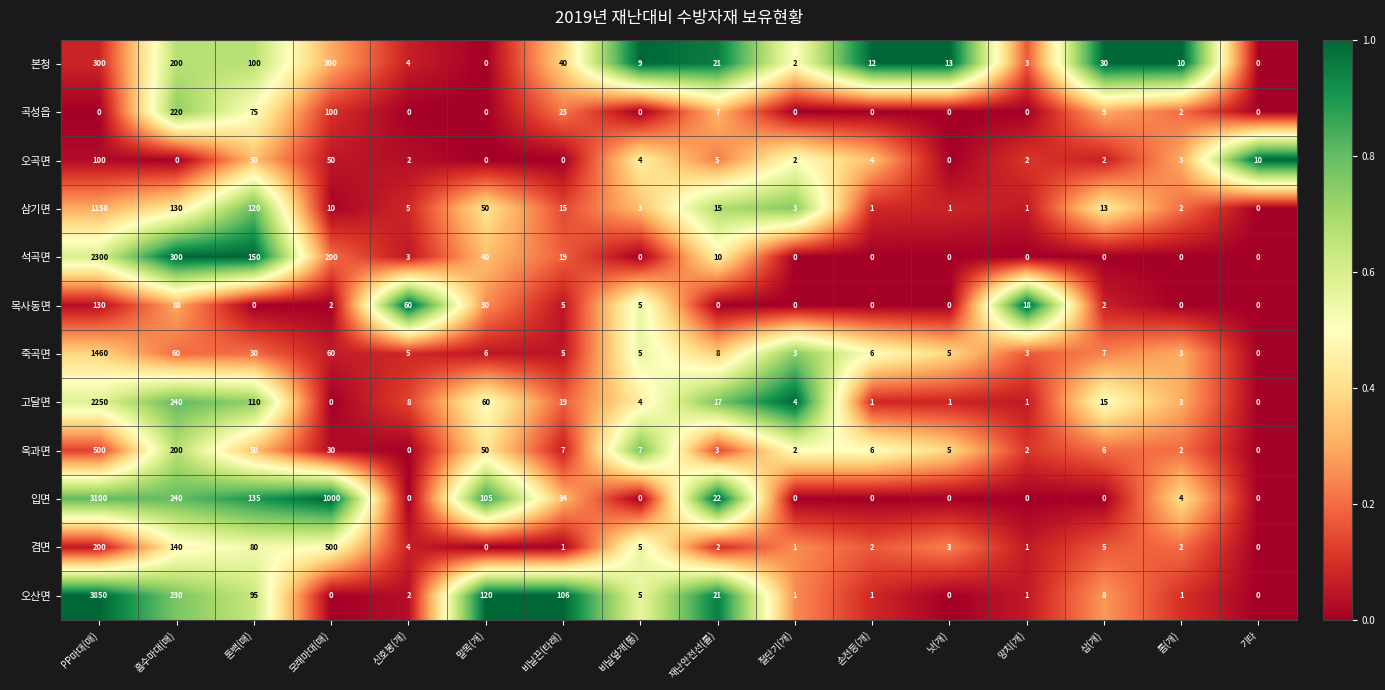

What is the difference between the highest and lowest values at 톱(개)?

10